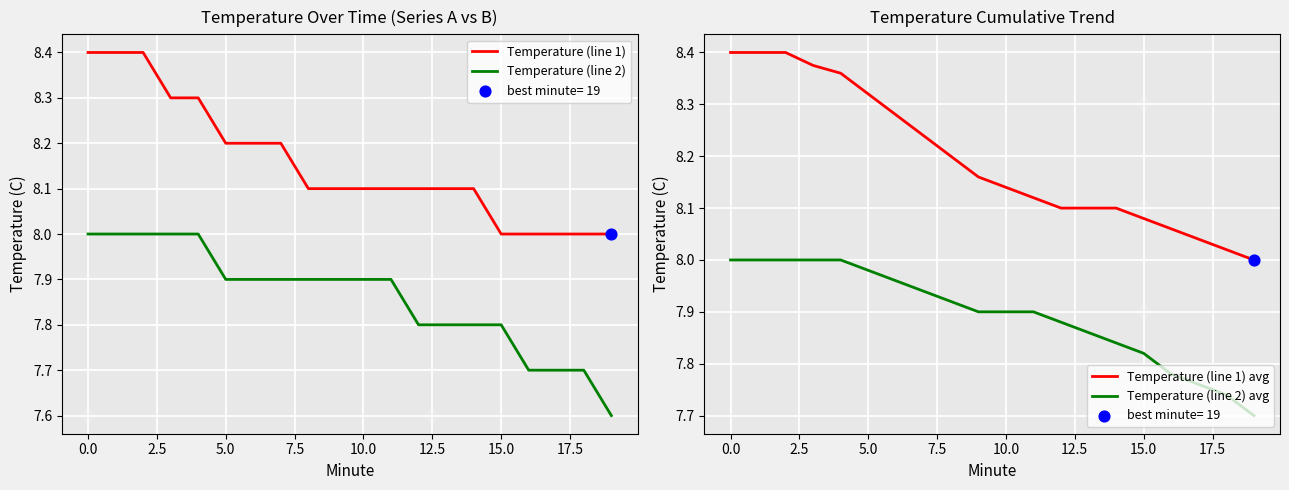

Which series reaches the maximum Y coordinate?

Temperature (line 1)